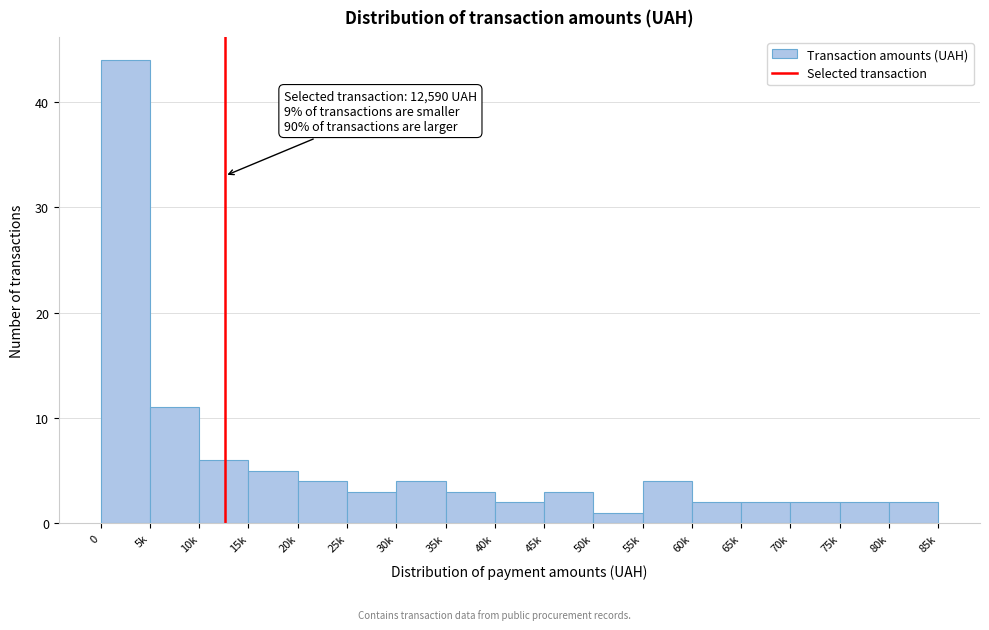

Reading left to right, list all the values displayed in this chart.

0=44	5k=11	10k=6	15k=5	20k=4	25k=3	30k=4	35k=3	40k=2	45k=3	50k=1	55k=4	60k=2	65k=2	70k=2	75k=2	80k=2